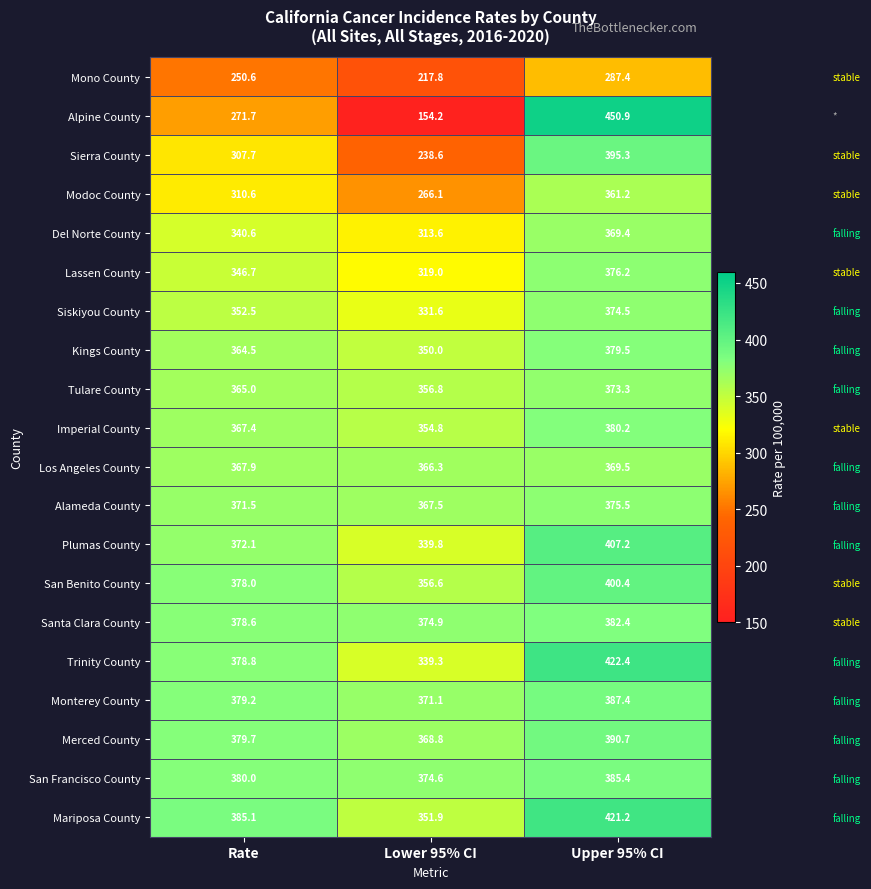

How many values in the Alameda County series are below 371?

1